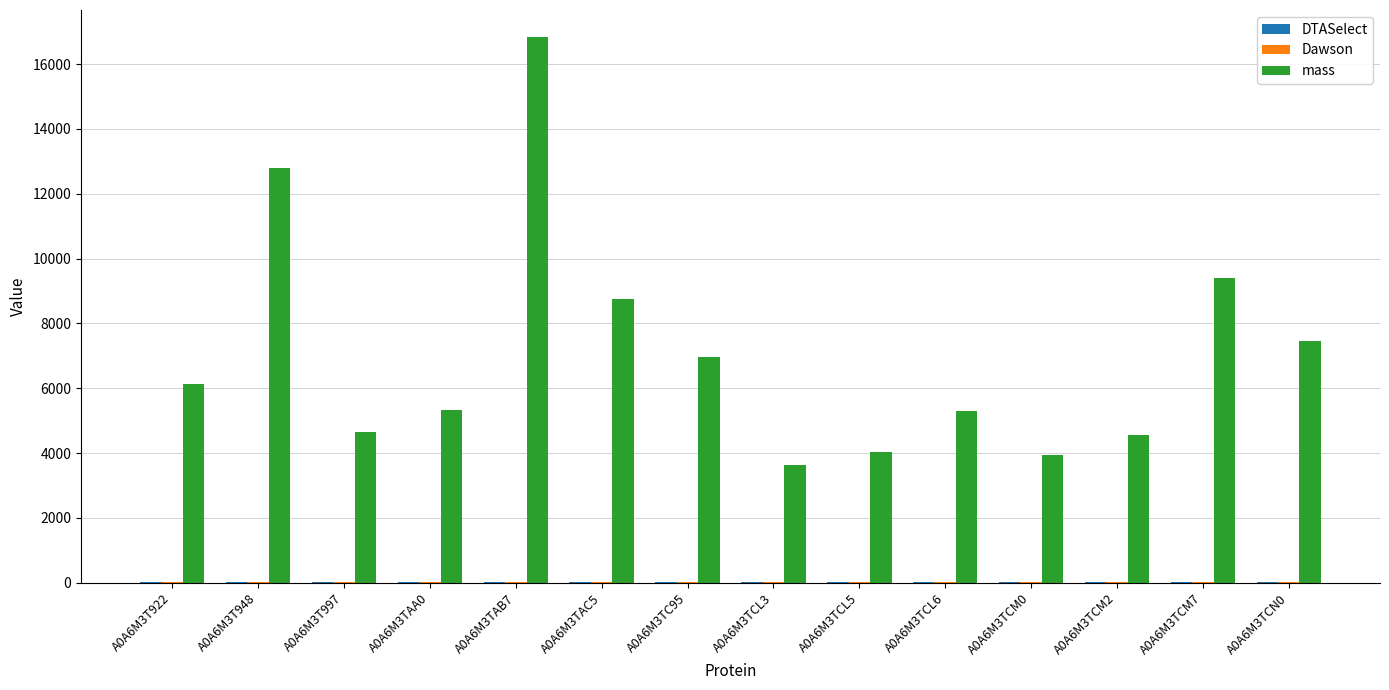

Does the chart contain stacked bars?

No